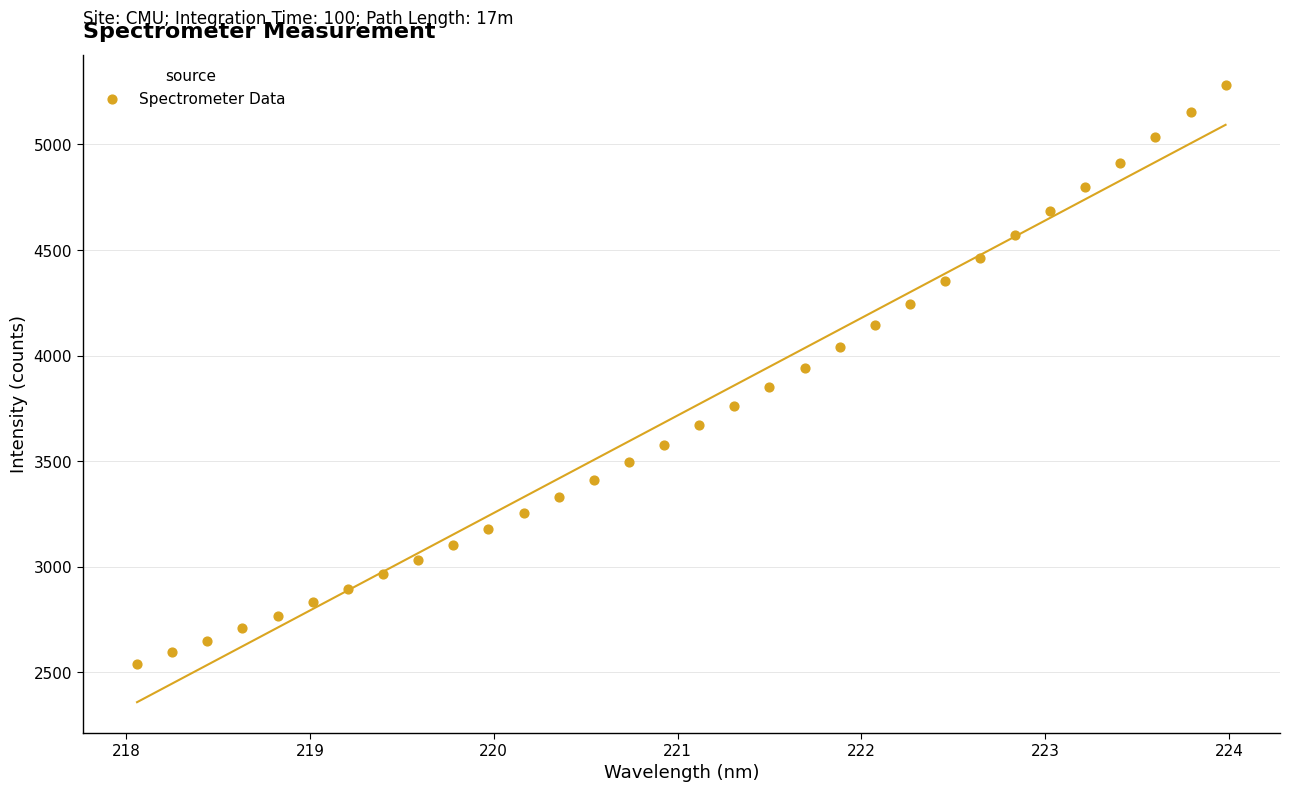

What is the range of Y values (max minus min)?

2738.6